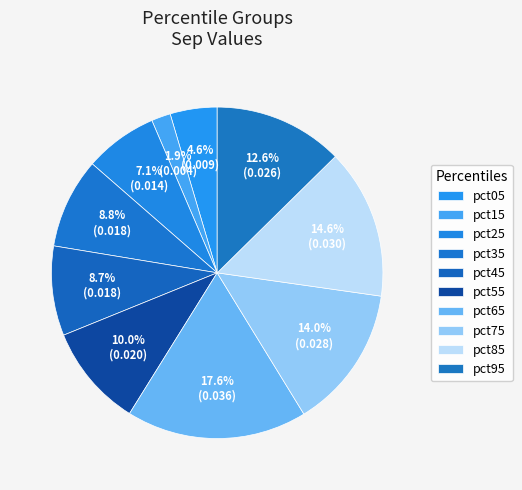

Do pct25 and pct65 together represent more than half of the pie?

No